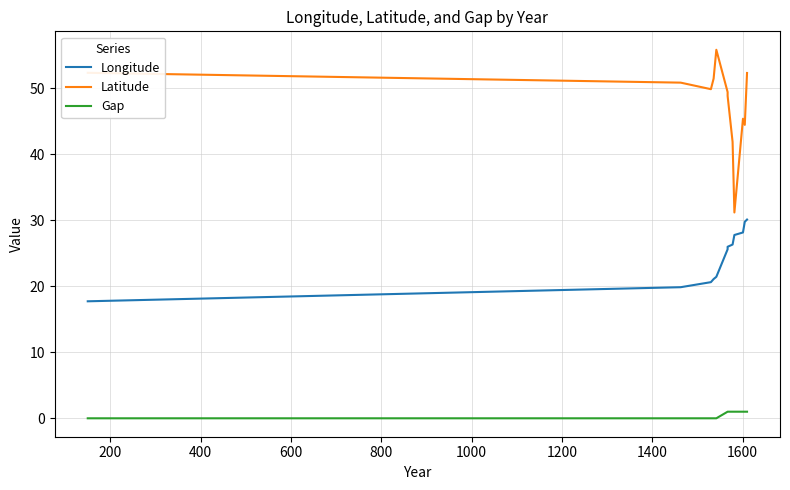

Rank the series at 1400 from lowest to highest value.

Gap, Longitude, Latitude